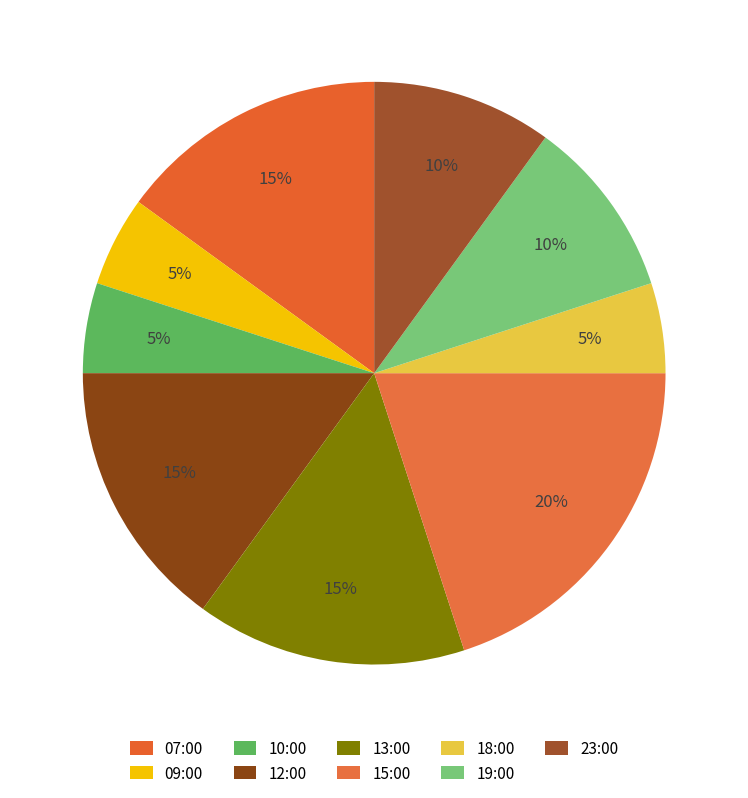

Does any single category account for the majority?

No